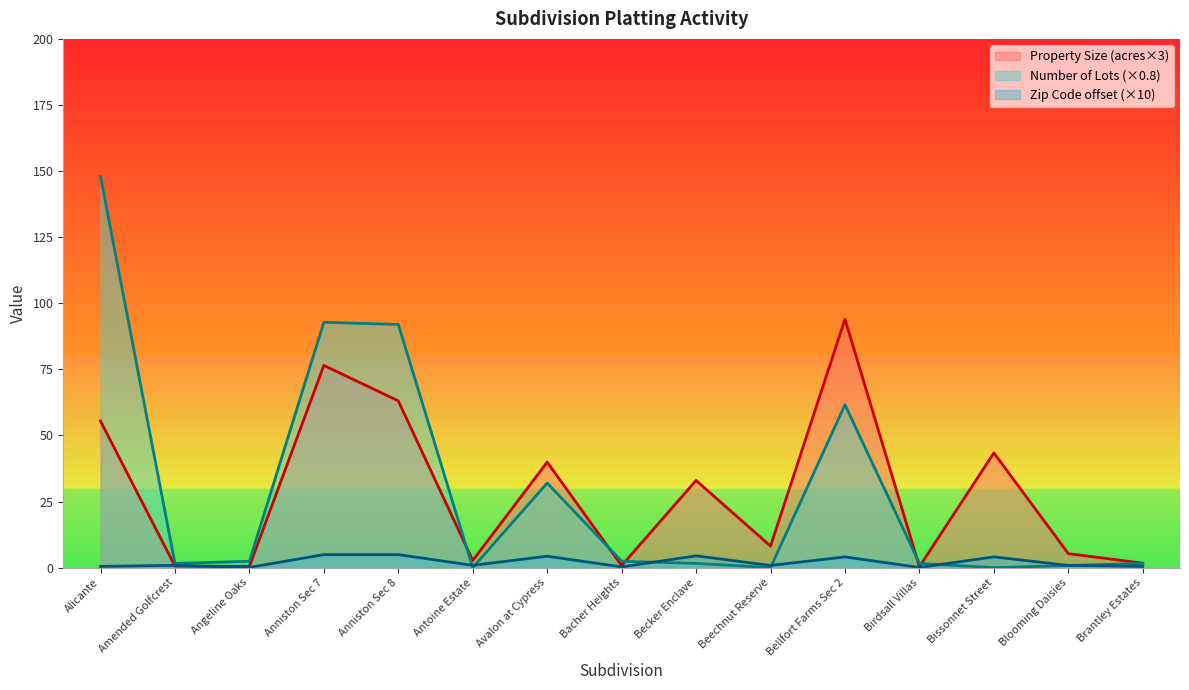

The Zip Code series shows 7.8 at Becker Enclave. True or false?

False